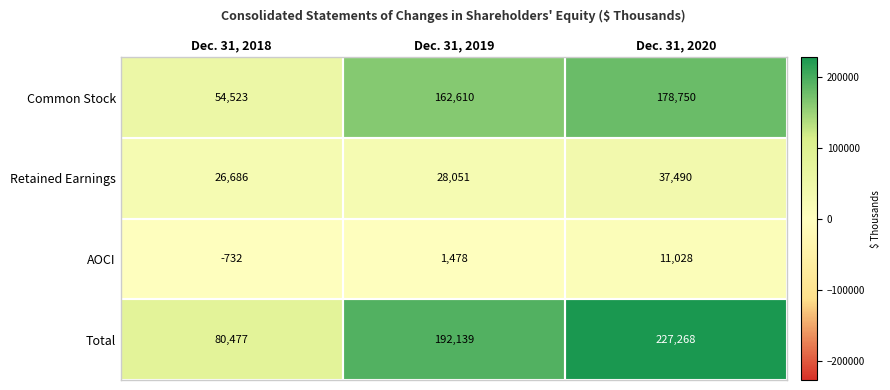

The Retained Earnings series shows 28051 at Dec. 31, 2019. True or false?

True